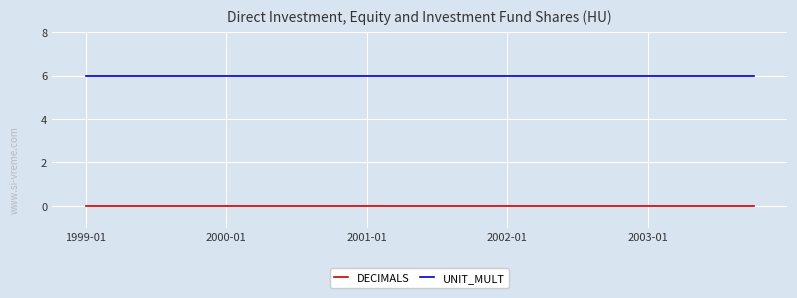

True or false: DECIMALS and UNIT_MULT cross at least once.

False